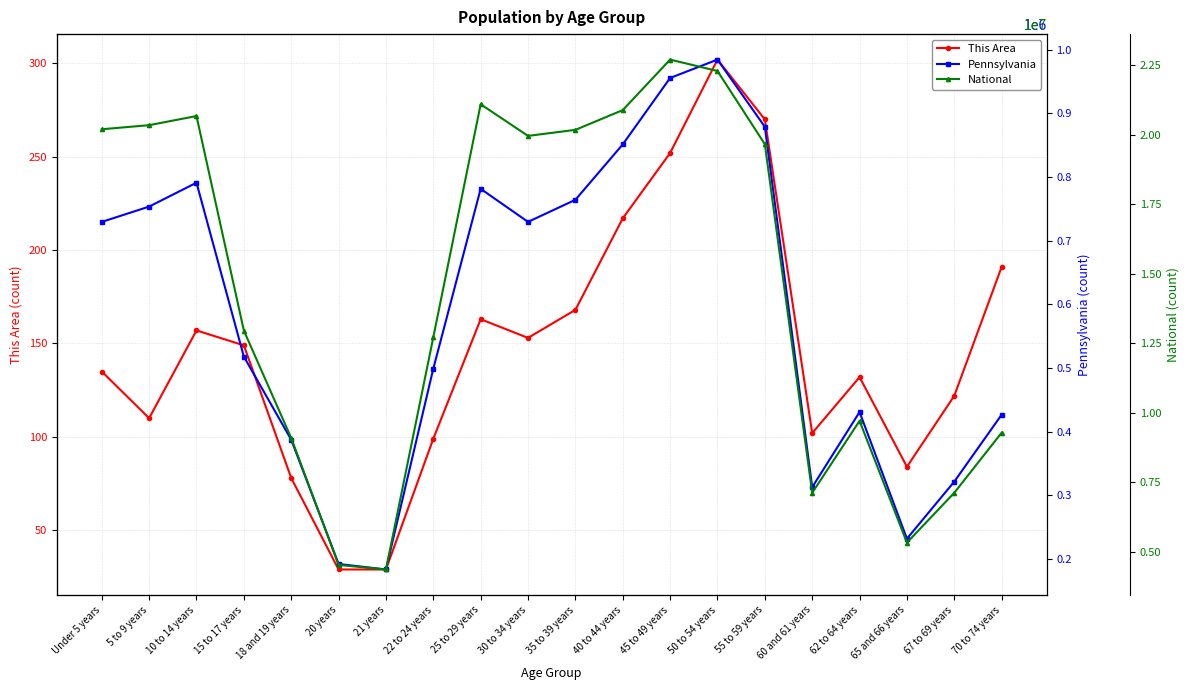

Reading right to left, extract all data points from this chart.

This Area: 70 to 74 years=191	67 to 69 years=122	65 and 66 years=84	62 to 64 years=132	60 and 61 years=102	55 to 59 years=270	50 to 54 years=302	45 to 49 years=252	40 to 44 years=217	35 to 39 years=168	30 to 34 years=153	25 to 29 years=163	22 to 24 years=99	21 years=29	20 years=29	18 and 19 years=78	15 to 17 years=149	10 to 14 years=157	5 to 9 years=110	Under 5 years=135
Pennsylvania: 70 to 74 years=426536	67 to 69 years=321379	65 and 66 years=231623	62 to 64 years=430721	60 and 61 years=312575	55 to 59 years=879048	50 to 54 years=984641	45 to 49 years=955763	40 to 44 years=851382	35 to 39 years=764287	30 to 34 years=729592	25 to 29 years=781527	22 to 24 years=498947	21 years=183257	20 years=191942	18 and 19 years=387235	15 to 17 years=517831	10 to 14 years=791151	5 to 9 years=753635	Under 5 years=729538
National: 70 to 74 years=9278166	67 to 69 years=7115361	65 and 66 years=5319902	62 to 64 years=9704197	60 and 61 years=7113727	55 to 59 years=19664805	50 to 54 years=22298125	45 to 49 years=22708591	40 to 44 years=20890964	35 to 39 years=20179642	30 to 34 years=19962099	25 to 29 years=21101849	22 to 24 years=12712576	21 years=4354294	20 years=4519129	18 and 19 years=9086089	15 to 17 years=12954254	10 to 14 years=20677194	5 to 9 years=20348657	Under 5 years=20201362